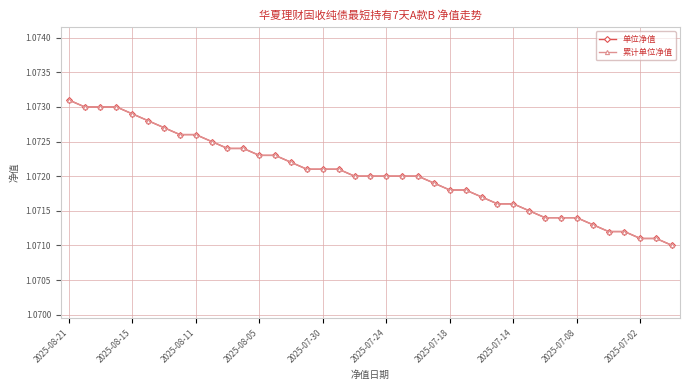

Is this an area chart (filled region under the line)?

No